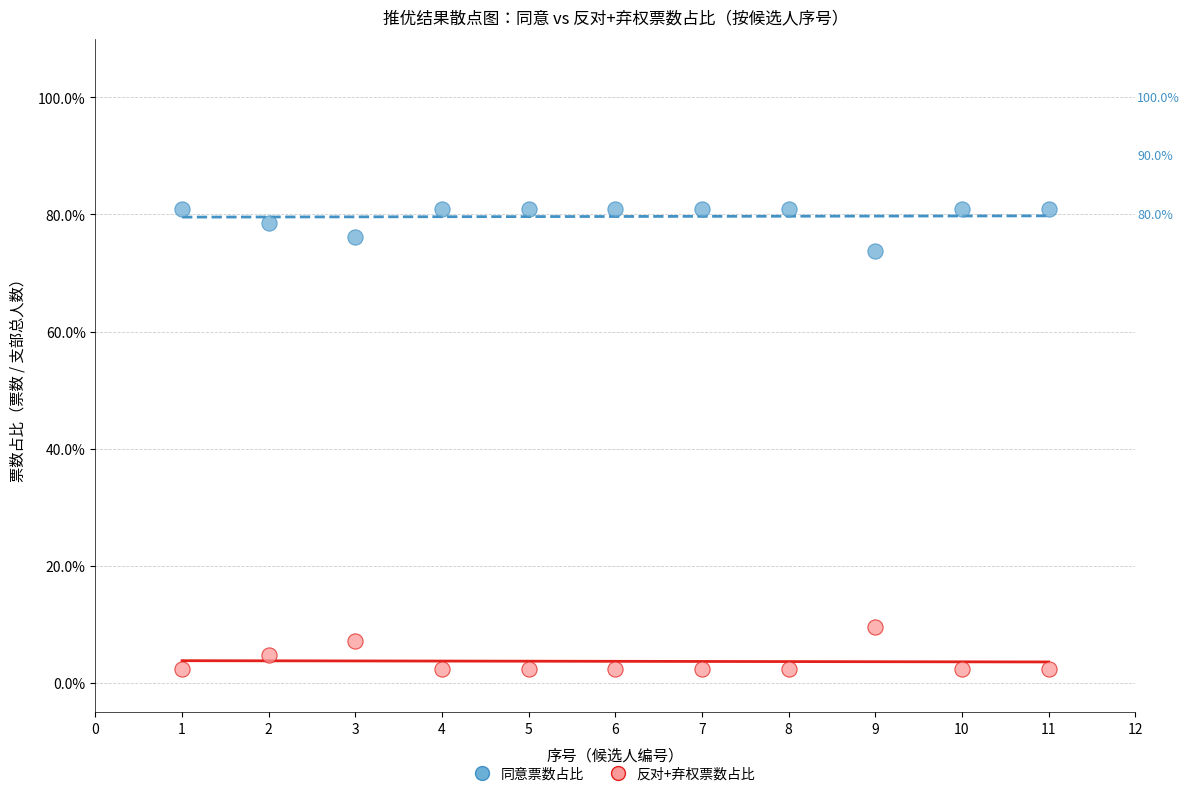

What are all the series names shown in the legend?

同意票数占比, 反对+弃权票数占比